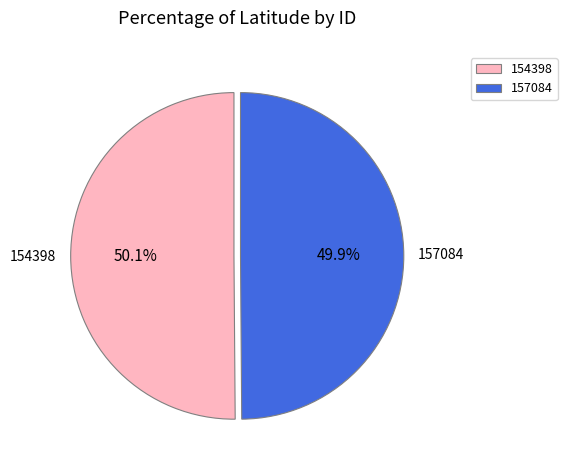

What is the ratio of the value at 154398 to the value at 157084?

1.0